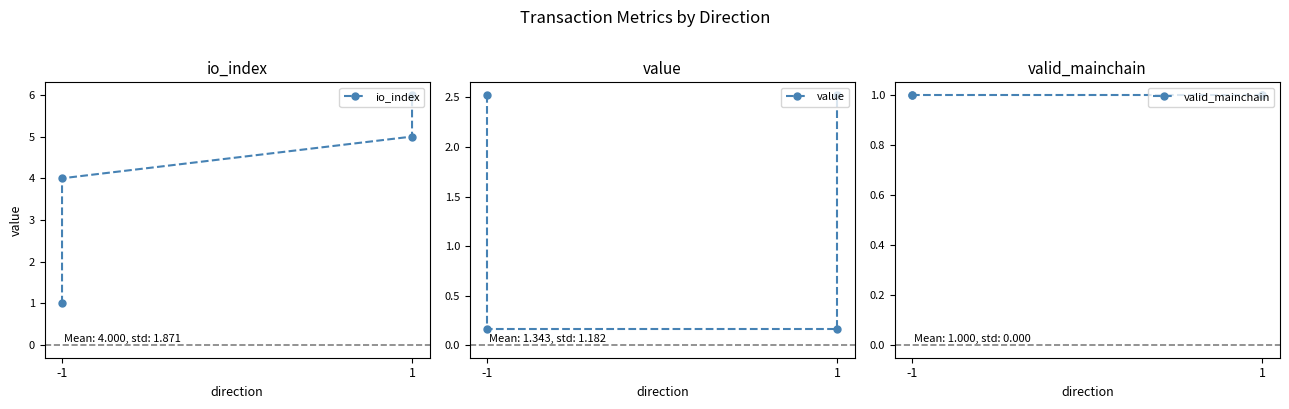

After their last crossing, which series has the higher values: value or io_index?

io_index